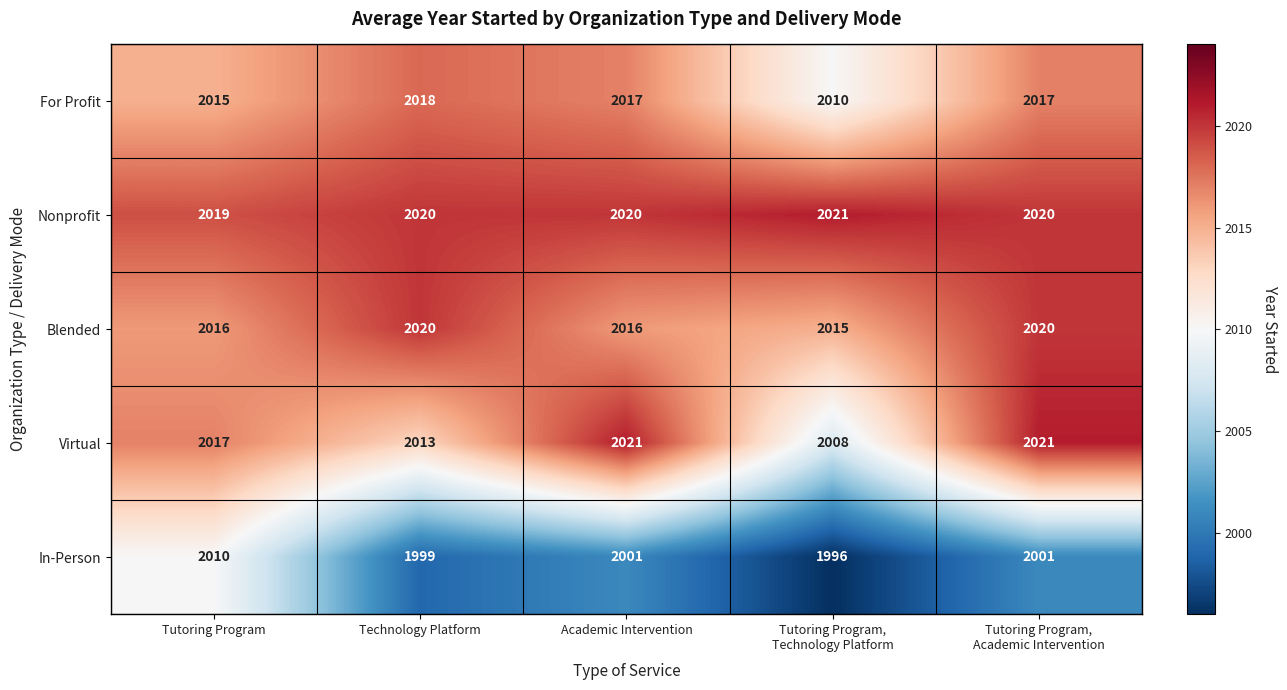

What is the lowest value of the Blended series?

2015